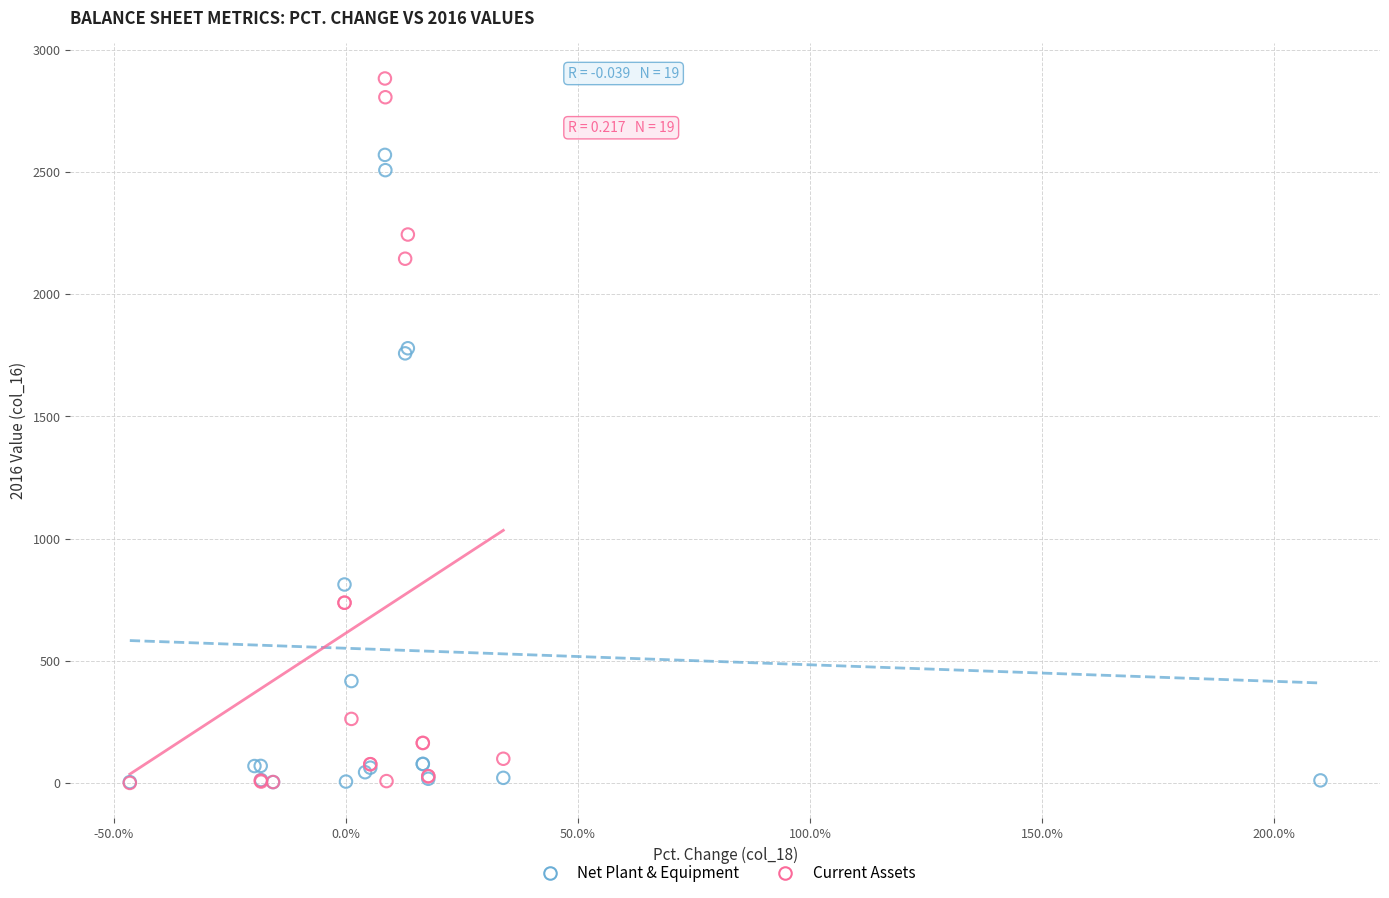

Which series contains the highest Y value?

Current Assets